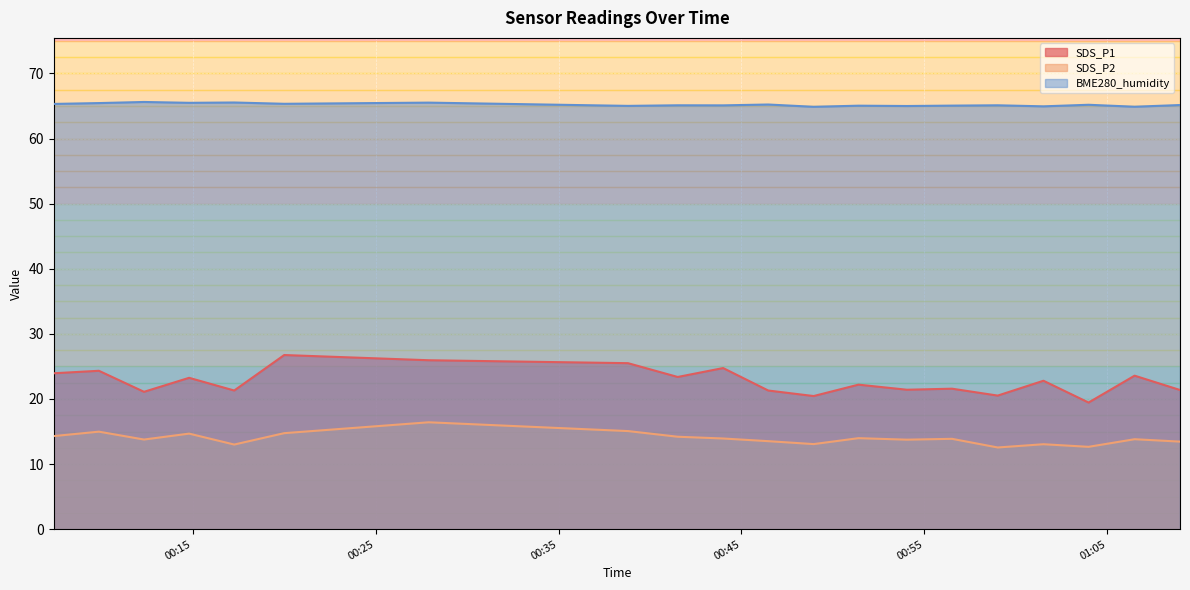

How many distinct data groups are displayed?

3